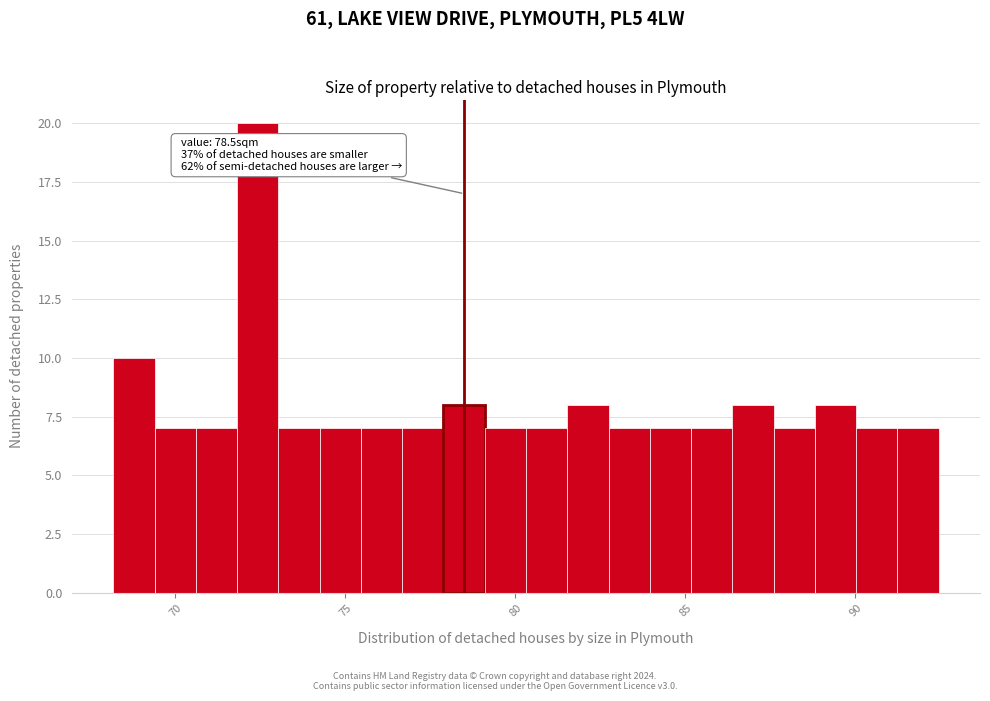

Read against the x-axis, roughly where is the centre of the tallest bar?

72.5